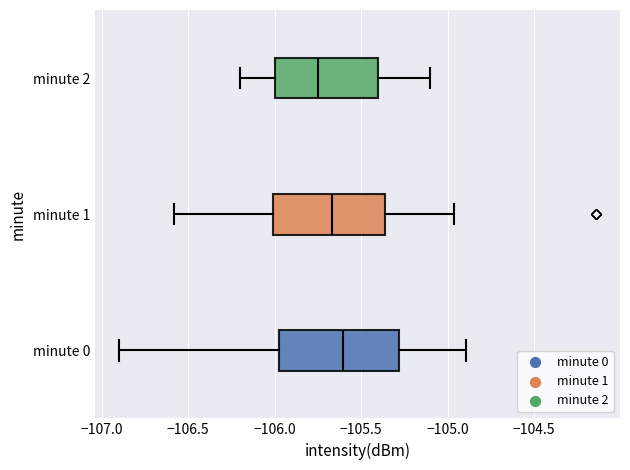

Reading bottom to top, read every box against the x-axis: the position of its median line, the range the box covers, and the ends of its whiskers. The values are not printed on the chart, so give them approximately, as read against the axis.

minute 0: median -105.60, box -105.95 to -105.30, whiskers -106.90 to -104.90
minute 1: median -105.65, box -106.00 to -105.35, whiskers -106.60 to -104.95
minute 2: median -105.75, box -106.00 to -105.40, whiskers -106.20 to -105.10